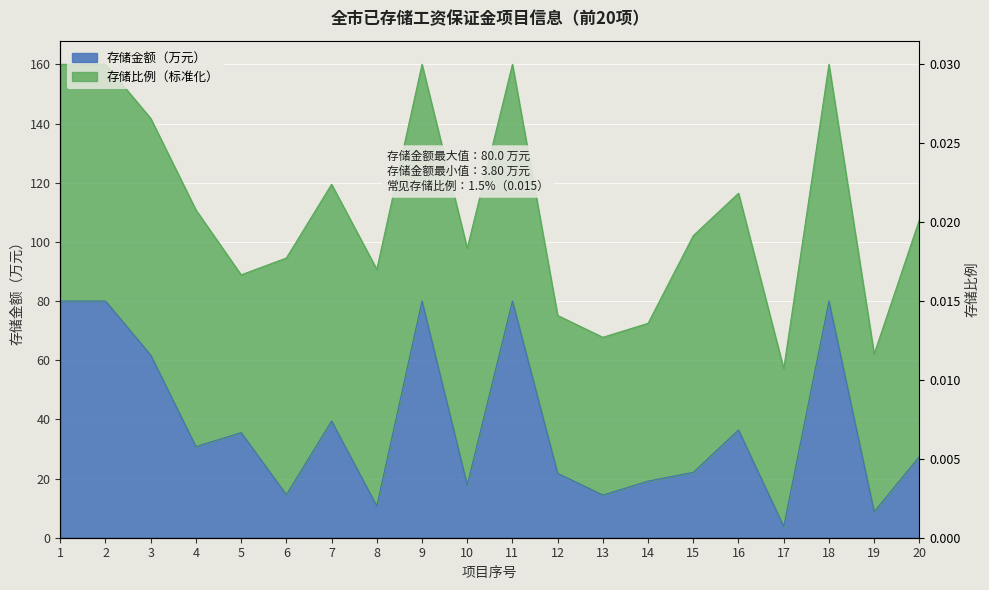

Rank the categories by value from lowest to highest.

17, 19, 8, 13, 6, 10, 14, 12, 15, 20, 4, 5, 16, 7, 3, 1, 2, 9, 11, 18